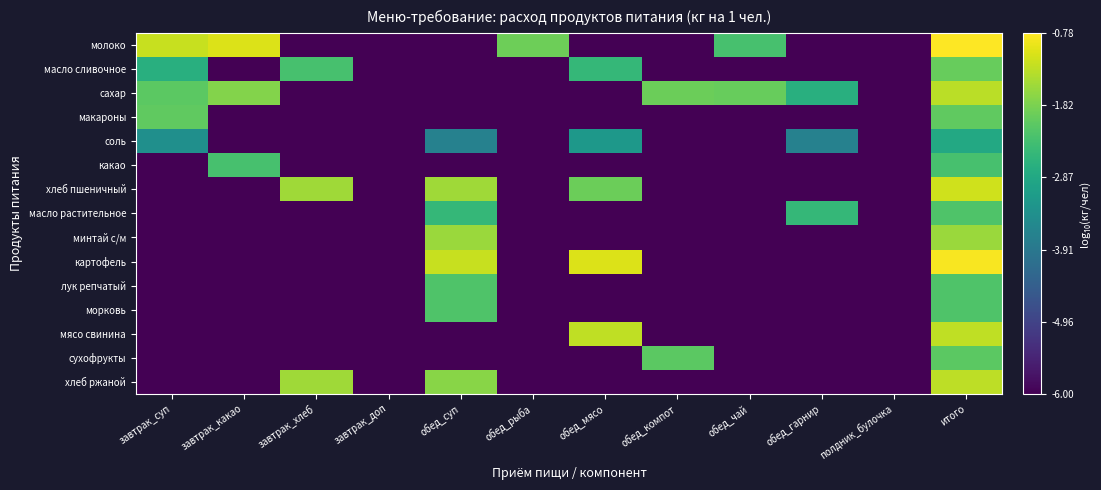

List the series in order of their peak value, highest first.

молоко, картофель, хлеб пшеничный, мясо свинина, хлеб ржаной, сахар, минтай с/м, масло сливочное, макароны, сухофрукты, масло растительное, лук репчатый, морковь, какао, соль